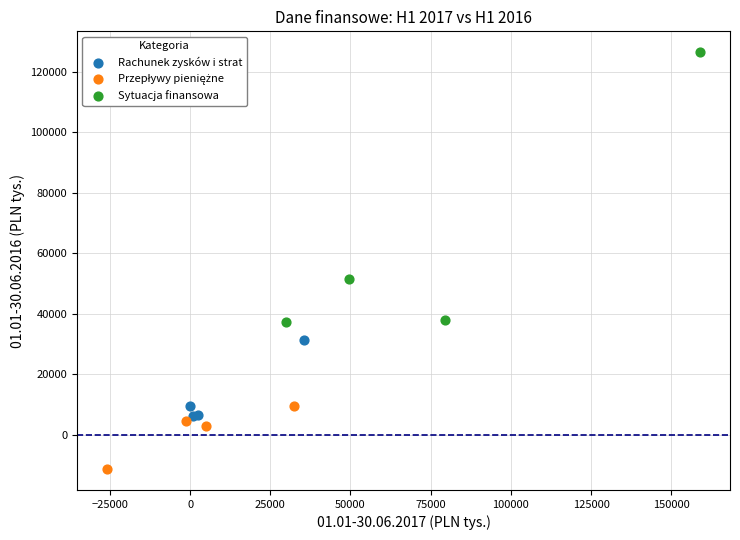

Which series has the widest spread of Y values?

Sytuacja finansowa